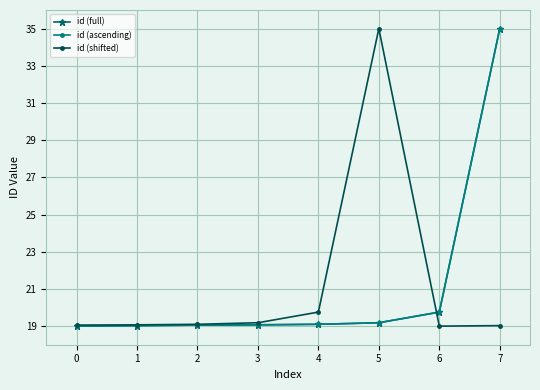

Is this an area chart (filled region under the line)?

No